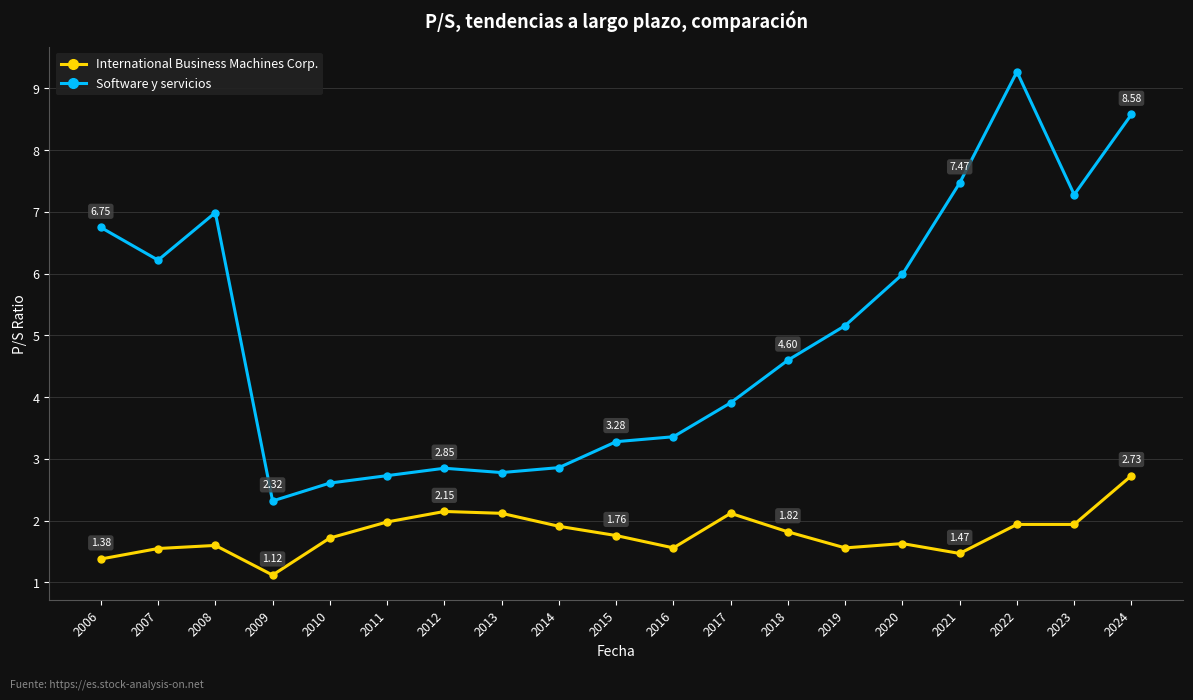

At which label is Software y servicios closest to 5?

2019